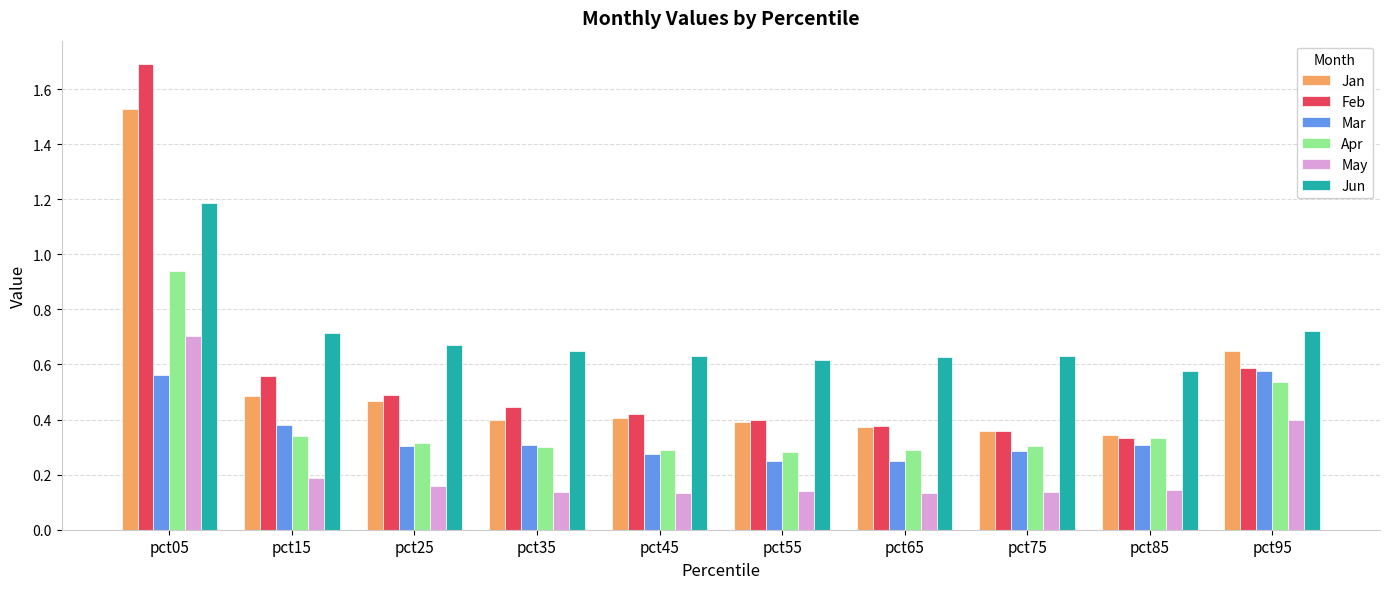

The May series shows 0.7 at pct05. True or false?

True